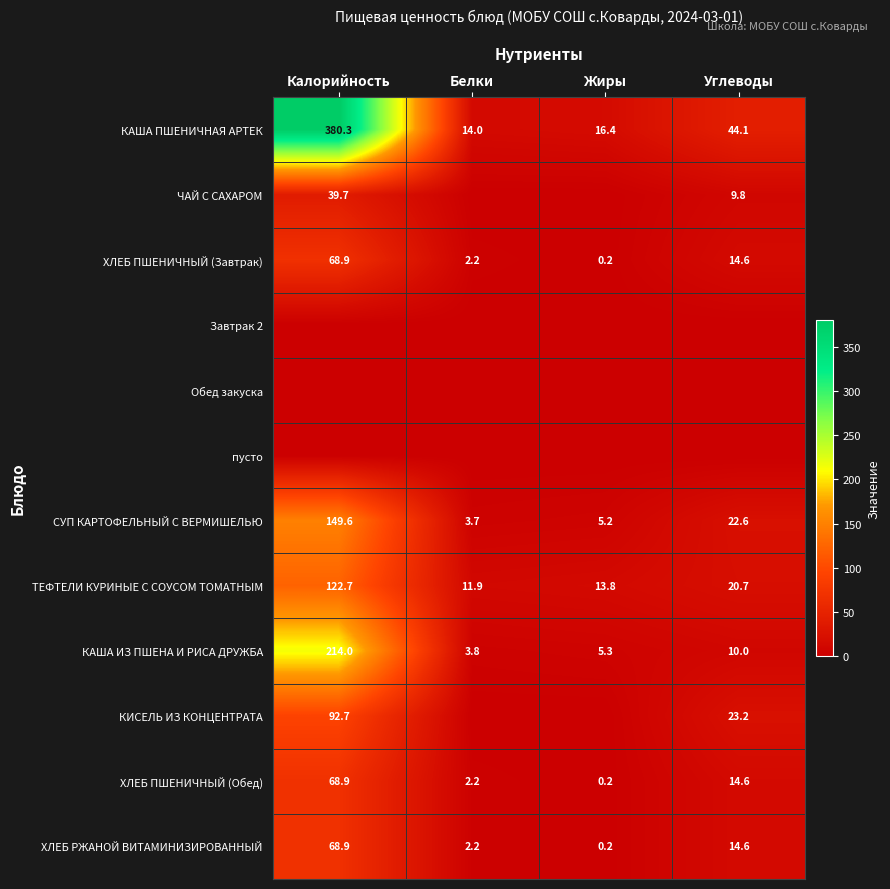

Which category has the highest value in the ХЛЕБ РЖАНОЙ ВИТАМИНИЗИРОВАННЫЙ series?

Калорийность